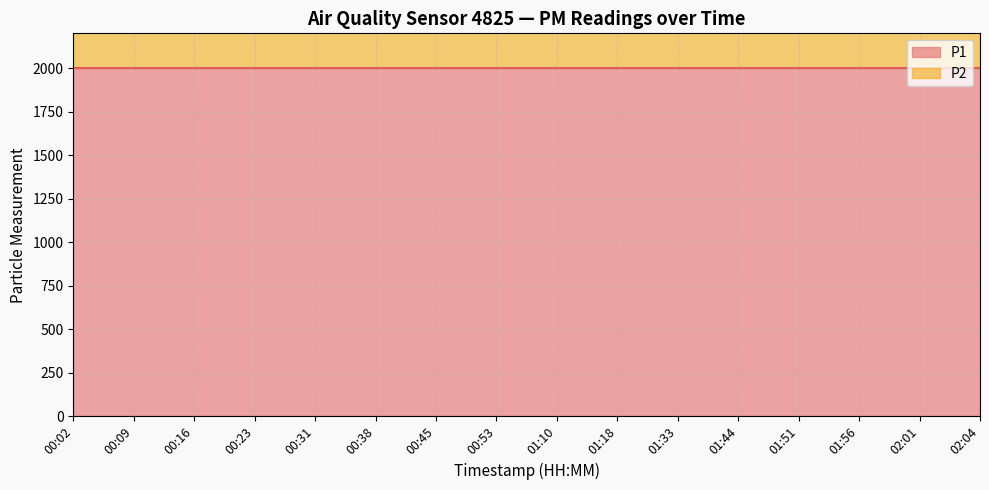

Reading left to right, extract all data points from this chart.

P1: 00:02=1999.9	00:09=1999.9	00:16=1999.9	00:23=1999.9	00:31=1999.9	00:38=1999.9	00:45=1999.9	00:53=1999.9	01:10=1999.9	01:18=1999.9	01:33=1999.9	01:44=1999.9	01:51=1999.9	01:56=1999.9	02:01=1999.9	02:04=1999.9
P2: 00:02=999.9	00:09=999.9	00:16=999.9	00:23=999.9	00:31=999.9	00:38=999.9	00:45=999.9	00:53=999.9	01:10=999.9	01:18=999.9	01:33=999.9	01:44=999.9	01:51=999.9	01:56=999.9	02:01=999.9	02:04=999.9